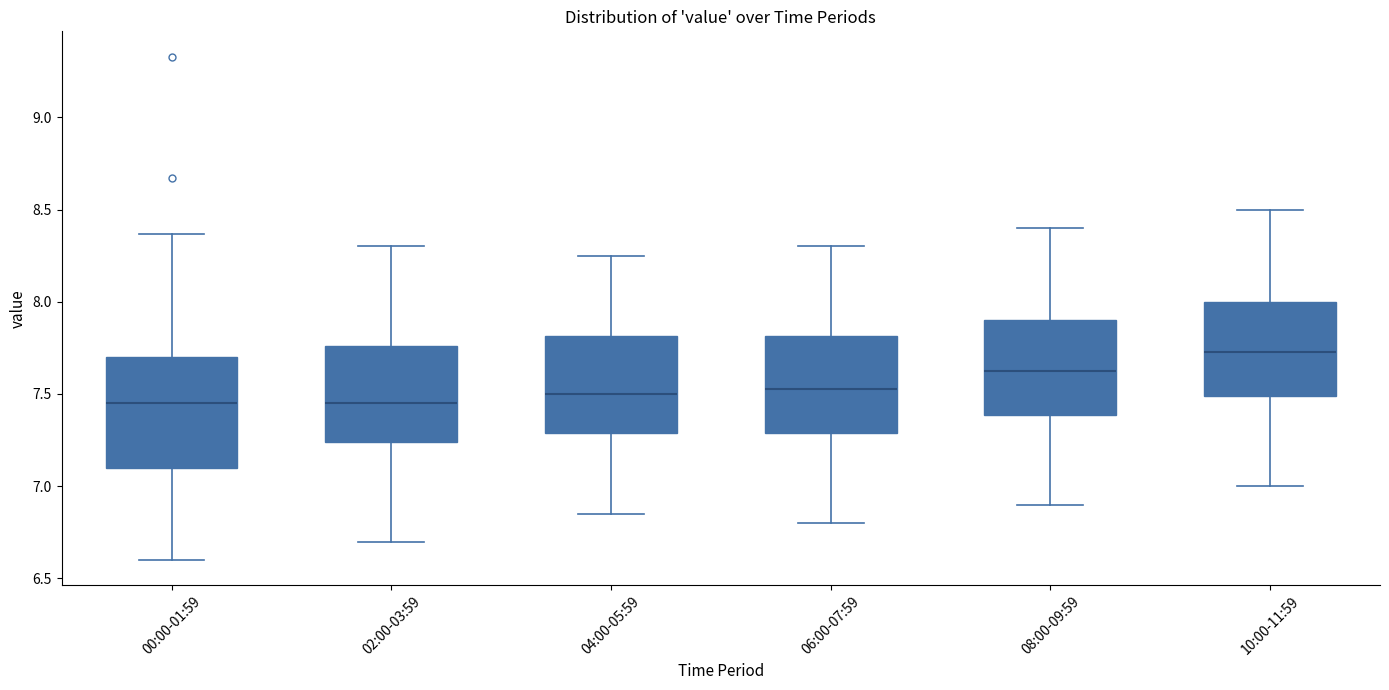

Reading left to right, read every box against the y-axis: the position of its median line, the range the box covers, and the ends of its whiskers. The values are not printed on the chart, so give them approximately, as read against the axis.

00:00-01:59: median 7.45, box 7.10 to 7.70, whiskers 6.60 to 8.35
02:00-03:59: median 7.45, box 7.25 to 7.75, whiskers 6.70 to 8.30
04:00-05:59: median 7.50, box 7.30 to 7.80, whiskers 6.85 to 8.25
06:00-07:59: median 7.55, box 7.30 to 7.80, whiskers 6.80 to 8.30
08:00-09:59: median 7.65, box 7.40 to 7.90, whiskers 6.90 to 8.40
10:00-11:59: median 7.75, box 7.50 to 8.00, whiskers 7.00 to 8.50